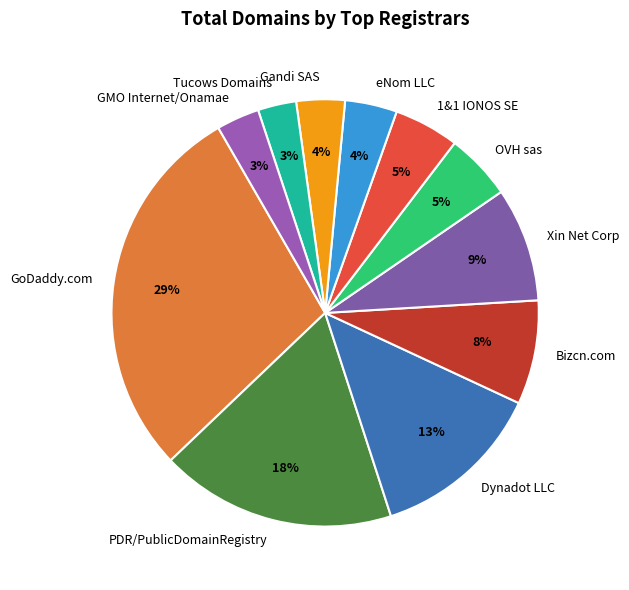

Is it true that OVH sas is 1% of the pie?

False